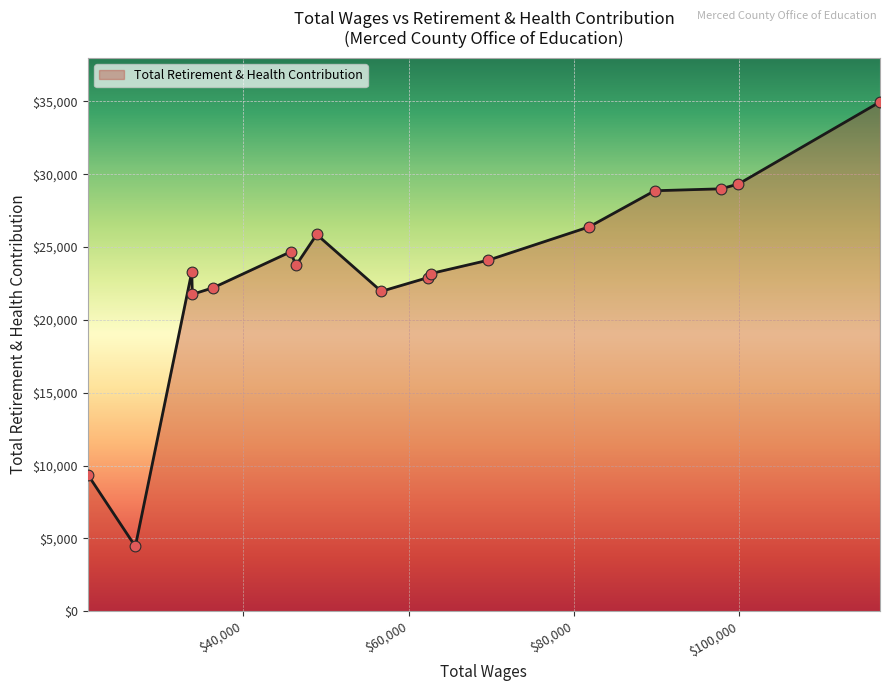

What is the difference between the maximum and minimum values?

30522